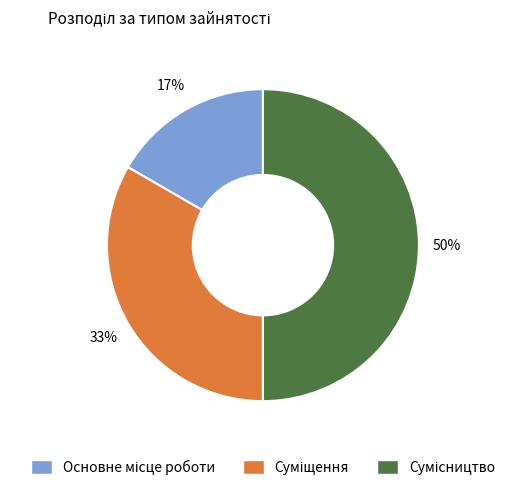

To the nearest percent, what is the difference between the largest and smallest slice percentages?

33%